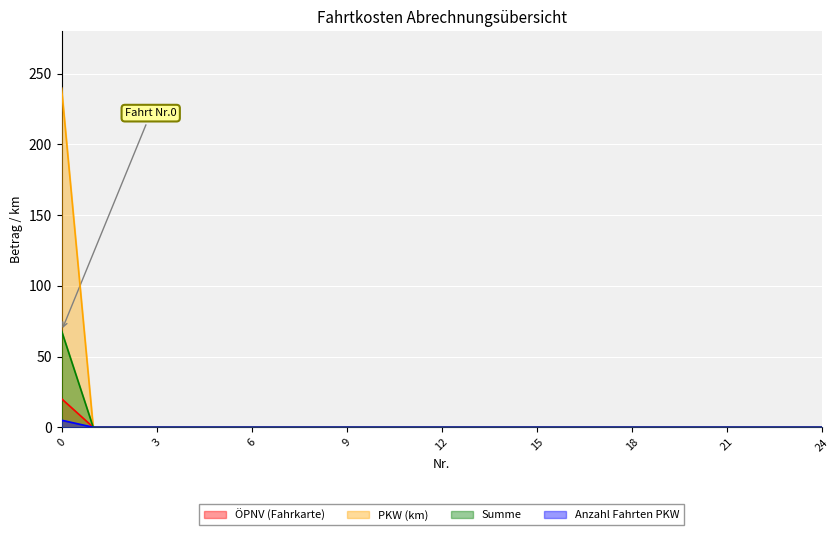

What is the highest value of the Anzahl Fahrten PKW series?

5.0